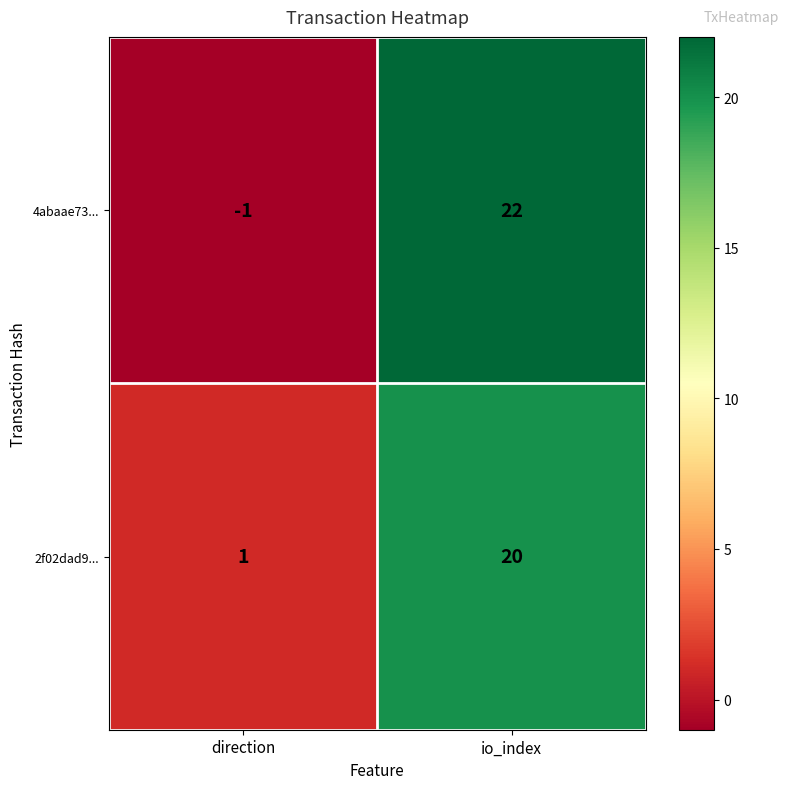

True or false: 4abaae73... has a value of 32 at io_index.

False